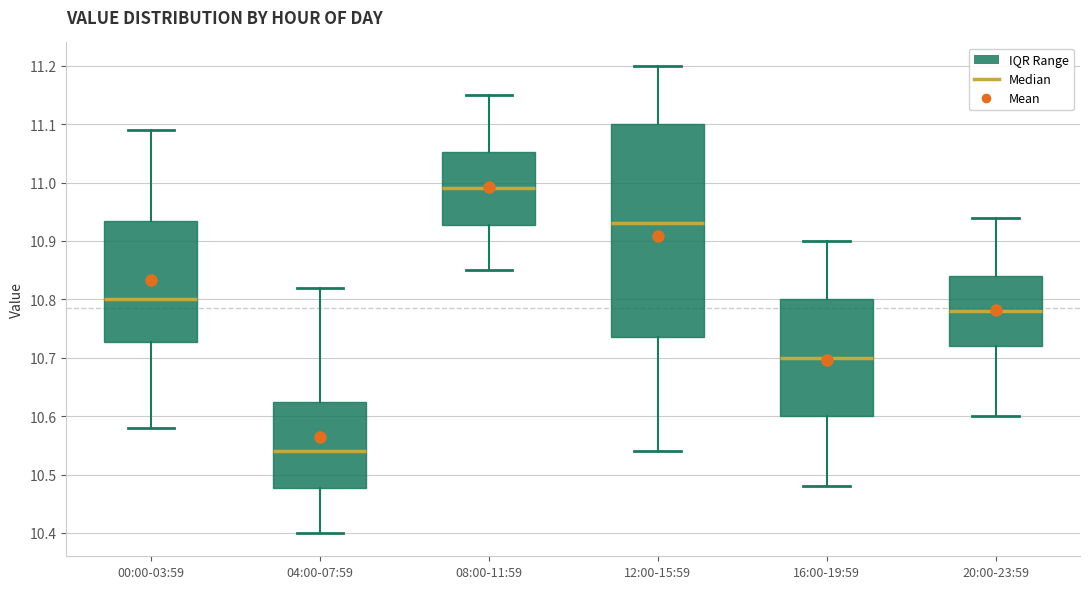

Where is the lower edge of the box for 04:00-07:59 on the y-axis? The values are not printed on the chart, so give them approximately, as read against the axis.

10.48